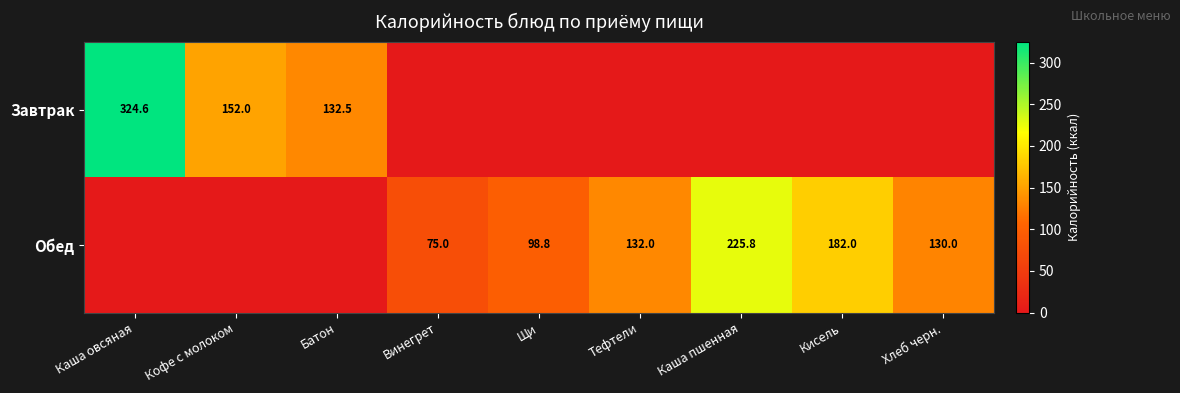

The value of Обед at Каша пшенная is 225.8. True or false?

True